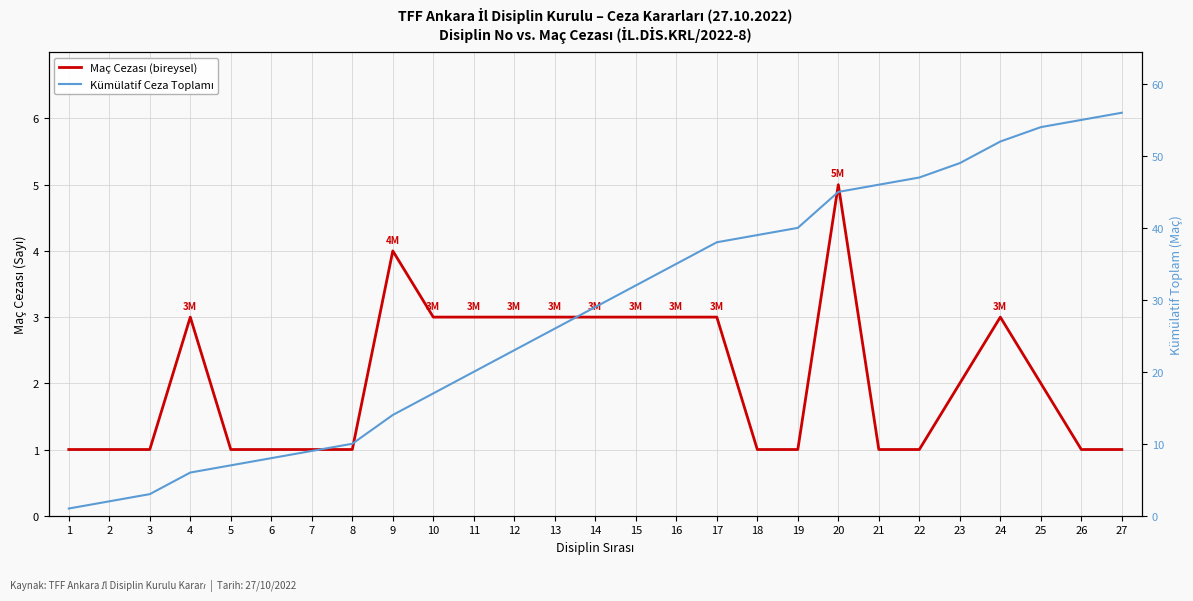

How many values in the Kümülatif Ceza Toplamı series are below 29?

13